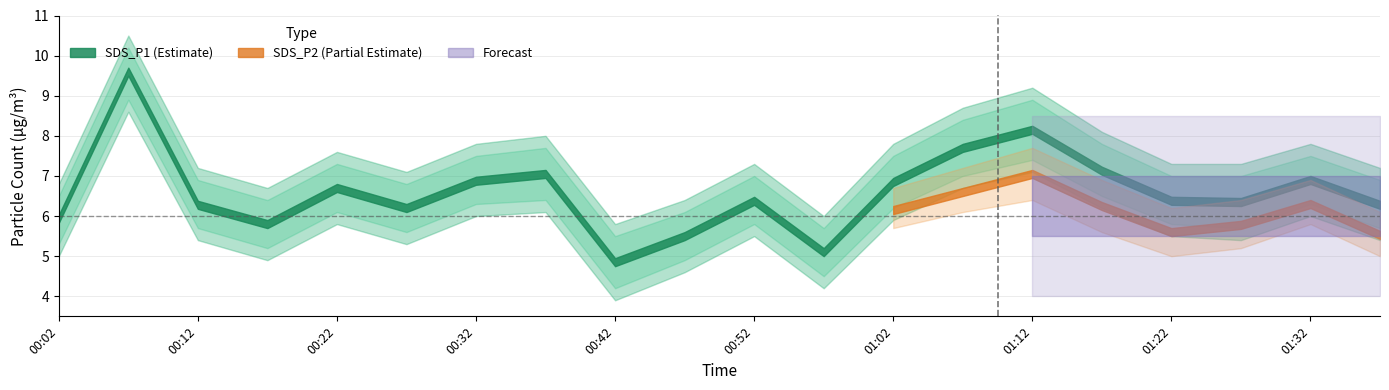

True or false: SDS_P1 and SDS_P1_lower cross at least once.

False